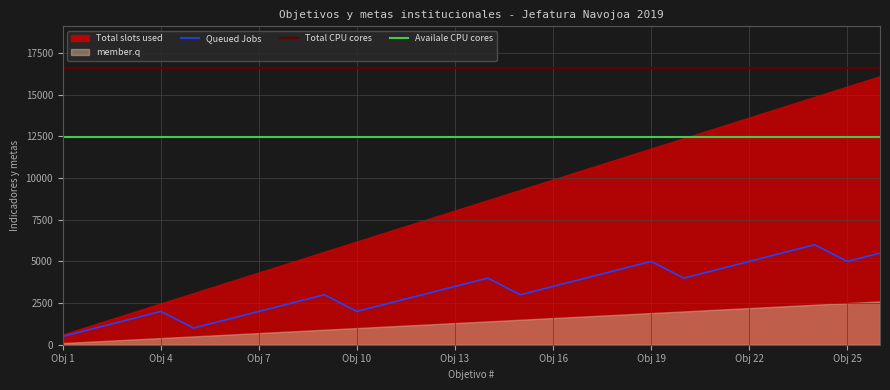

True or false: Total CPU cores and Queued Jobs intersect in this chart.

False